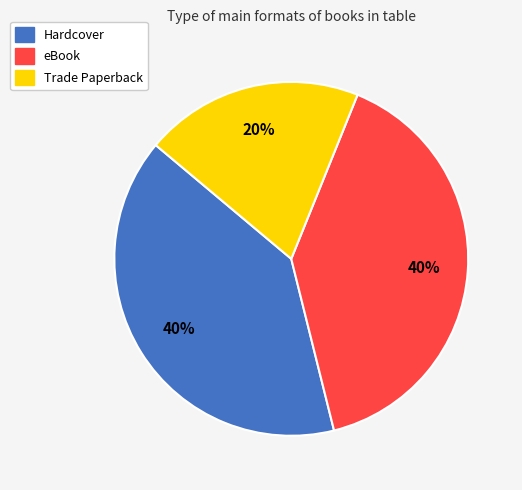

Which category has the smallest portion of the pie?

Trade Paperback